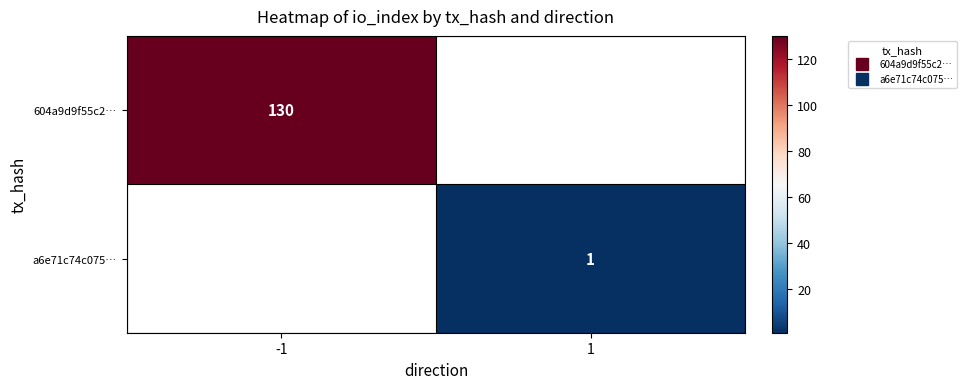

At which label is 604a9d9f55c2… closest to 130?

-1